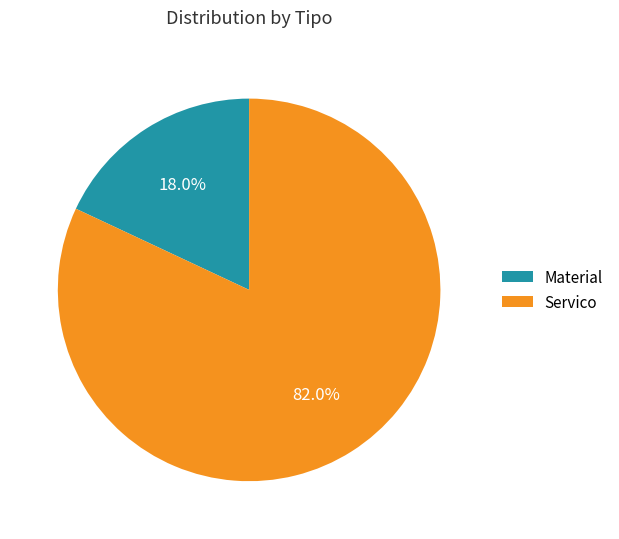

To the nearest percent, what percentage of the pie is Servico?

82%